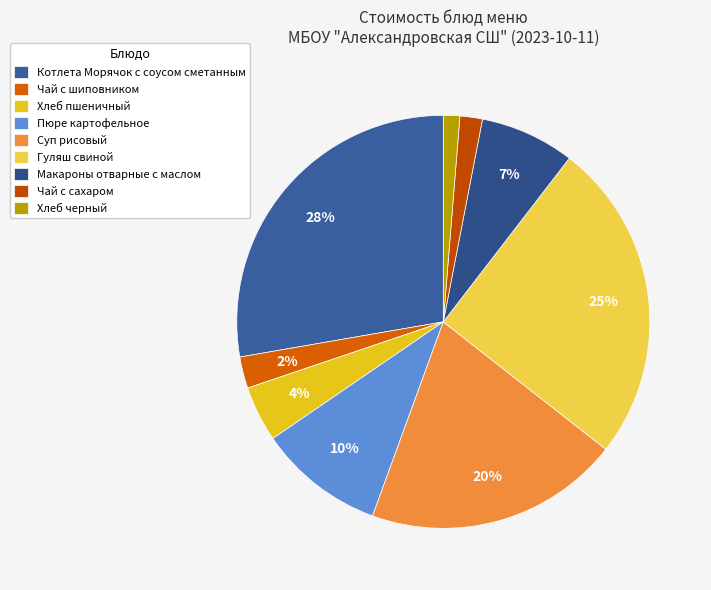

What is the largest slice in the pie chart?

Котлета Морячок с соусом сметанным